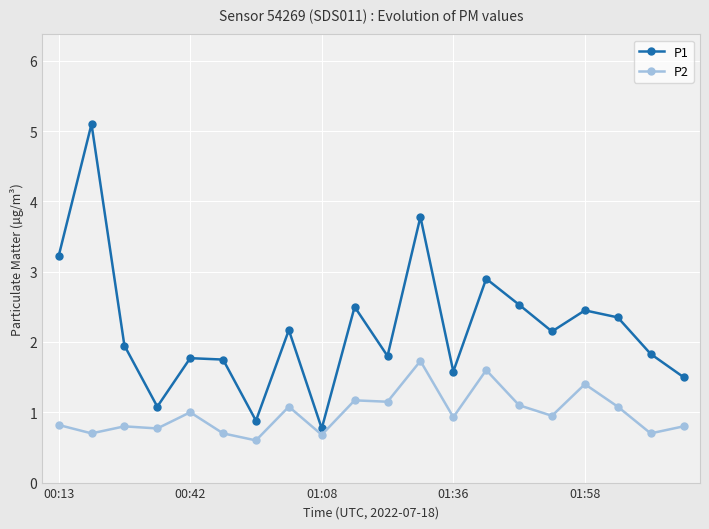

At how many categories does at least one series exceed 0?

20